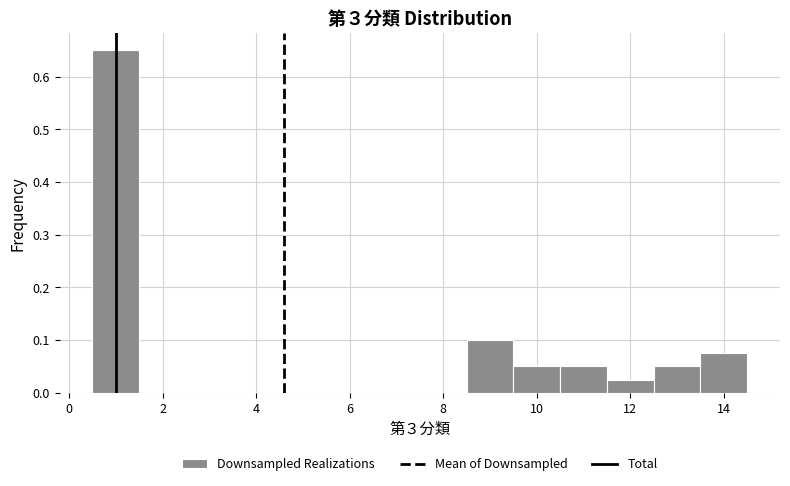

What is the height of the bar covering 12.5 to 13.5 on the x-axis? Neither the bar edges nor the heights are printed on the chart, so give them approximately, as read against the axes.

0.05